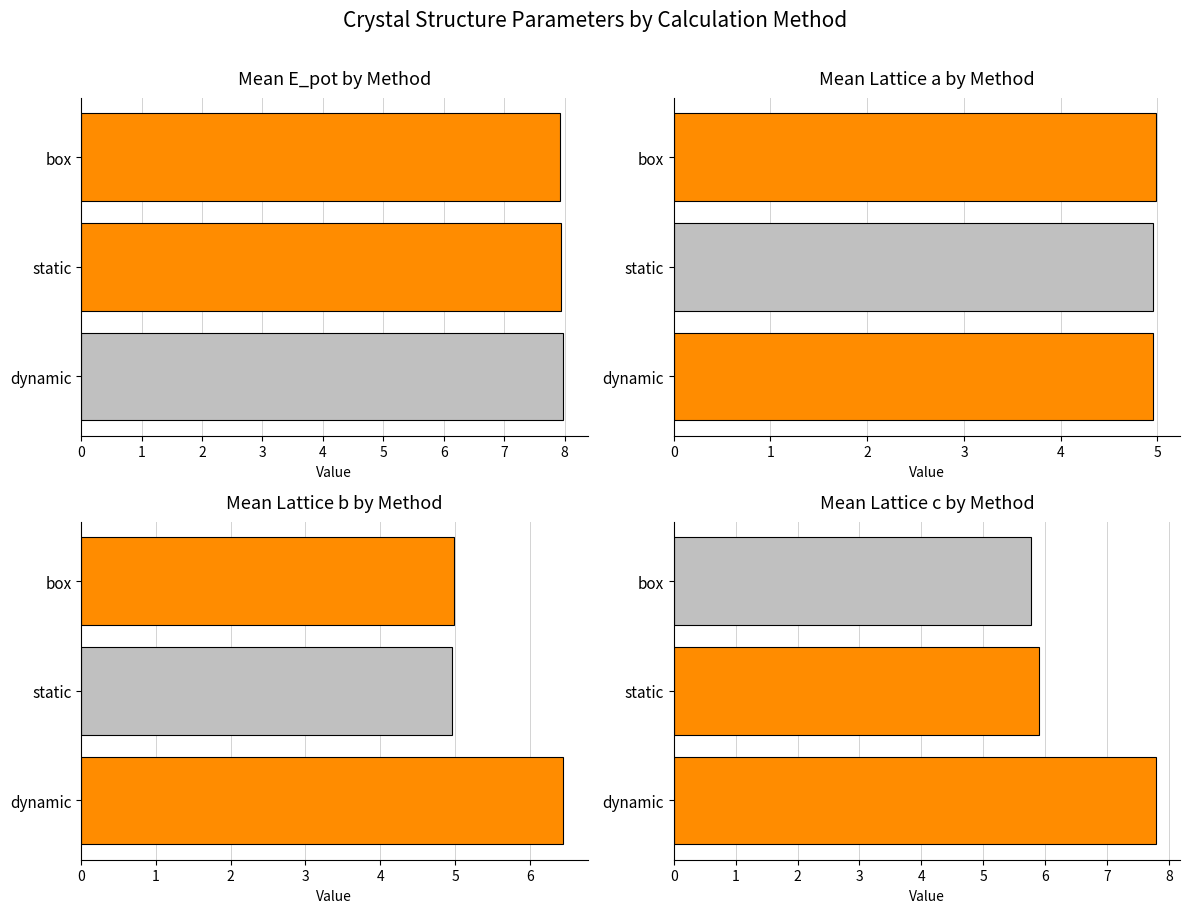

True or false: b has a value of 5.0 at box.

True